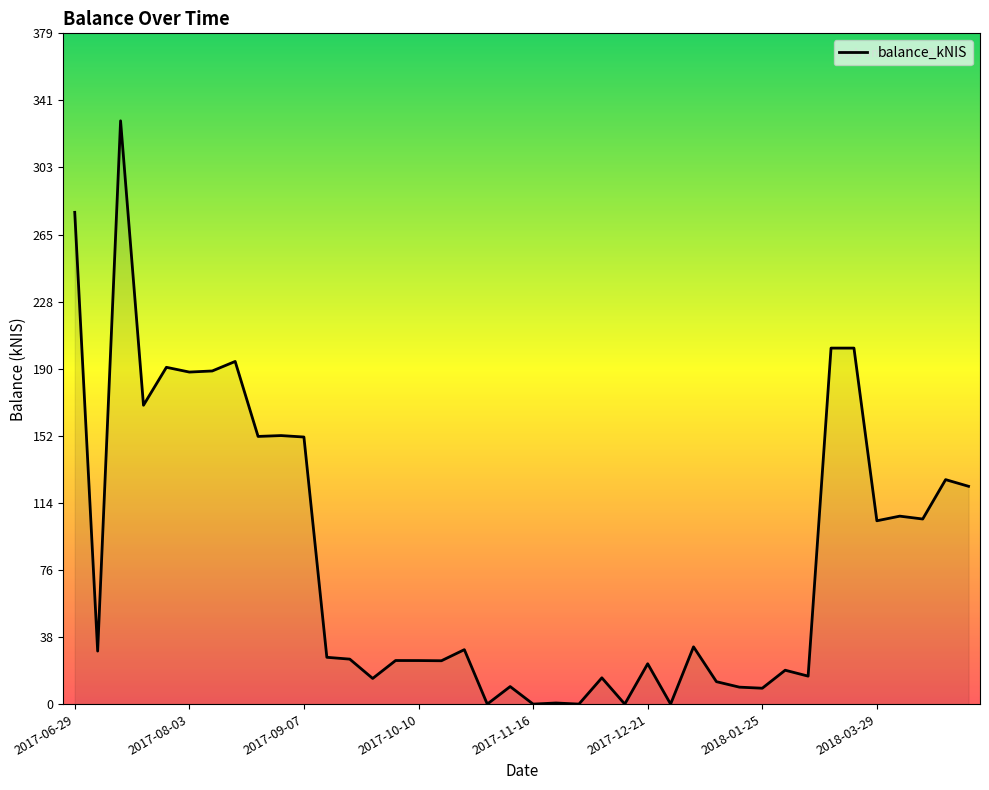

What is the maximum value shown in the chart?

329.7